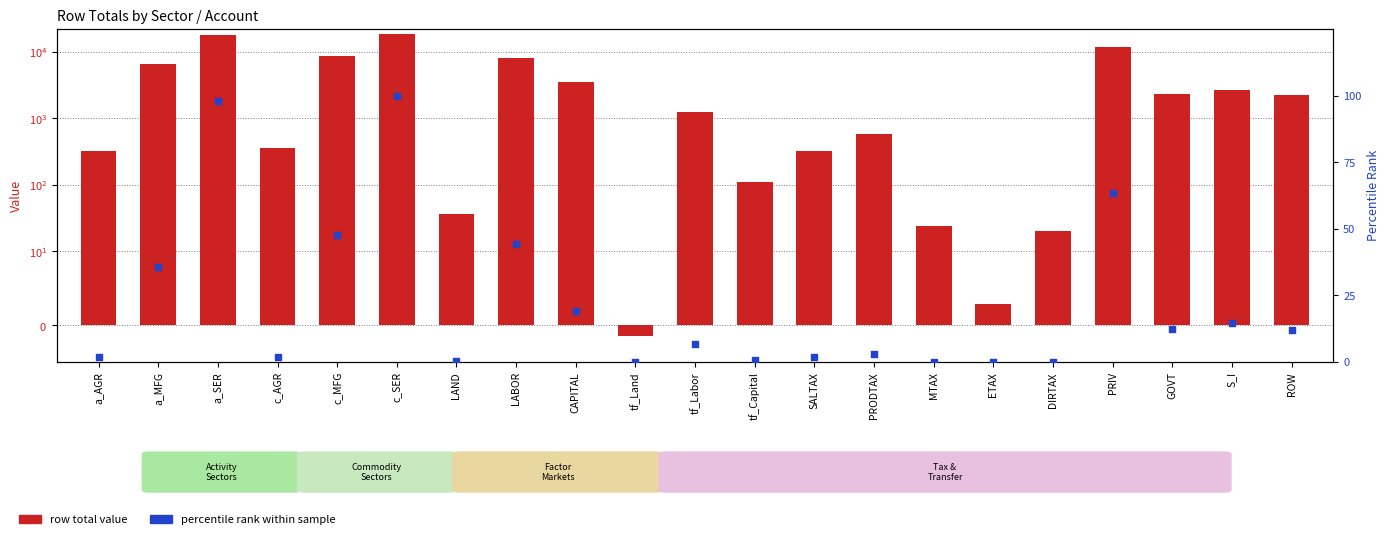

What is the total value across all series at LAND?

36.1